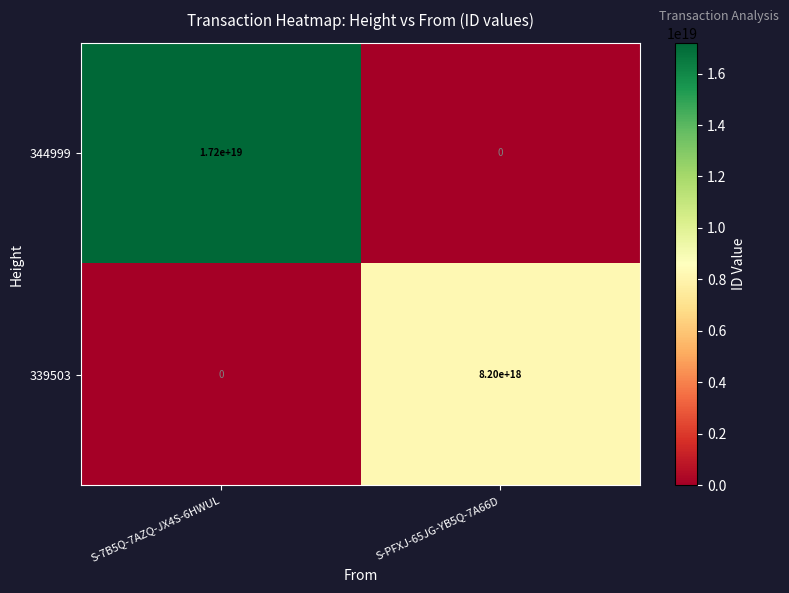

Which series has the largest total across all categories?

344999